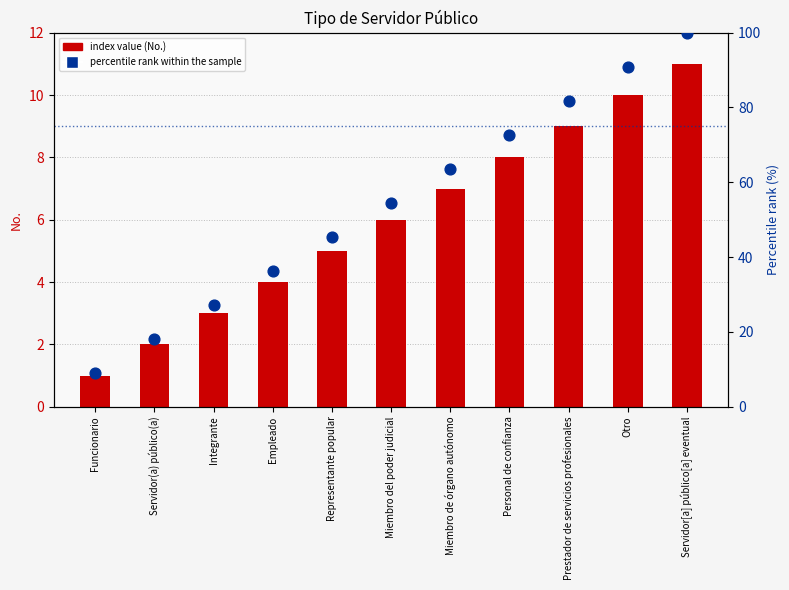

What is the total value across all series at Otro?

100.9